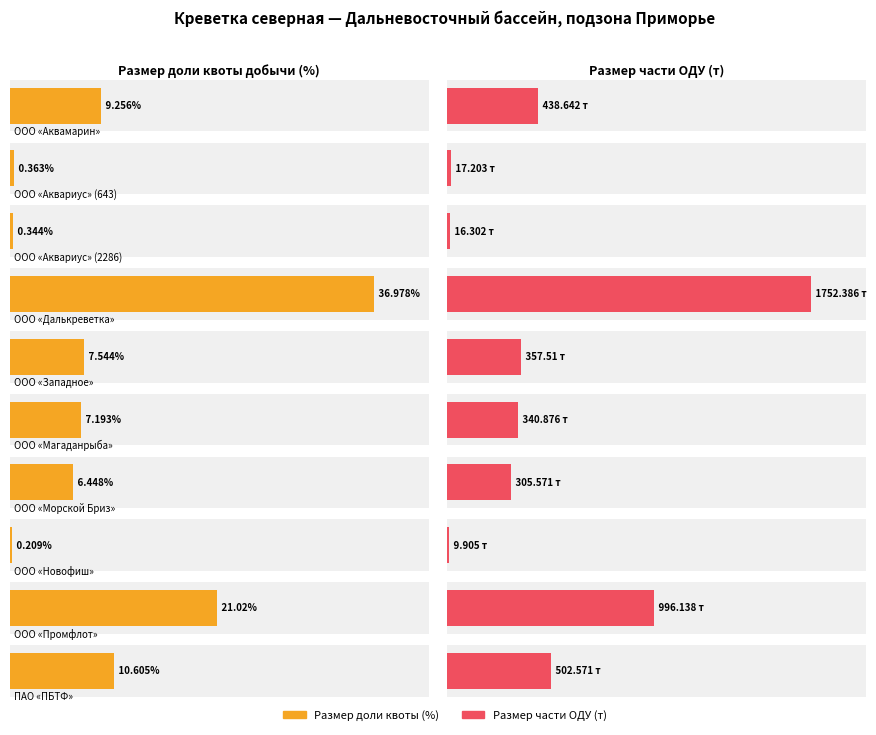

Reading left to right, what are all the values shown in this chart?

Размер доли квоты (%): ООО «Аквамарин»=9.3	ООО «Аквариус» (643)=0.4	ООО «Аквариус» (2286)=0.3	ООО «Далькреветка»=37.0	ООО «Западное»=7.5	ООО «Магаданрыба»=7.2	ООО «Морской Бриз»=6.4	ООО «Новофиш»=0.2	ООО «Промфлот»=21.0	ПАО «ПБТФ»=10.6
Размер части ОДУ (т): ООО «Аквамарин»=438.6	ООО «Аквариус» (643)=17.2	ООО «Аквариус» (2286)=16.3	ООО «Далькреветка»=1752.4	ООО «Западное»=357.5	ООО «Магаданрыба»=340.9	ООО «Морской Бриз»=305.6	ООО «Новофиш»=9.9	ООО «Промфлот»=996.1	ПАО «ПБТФ»=502.6